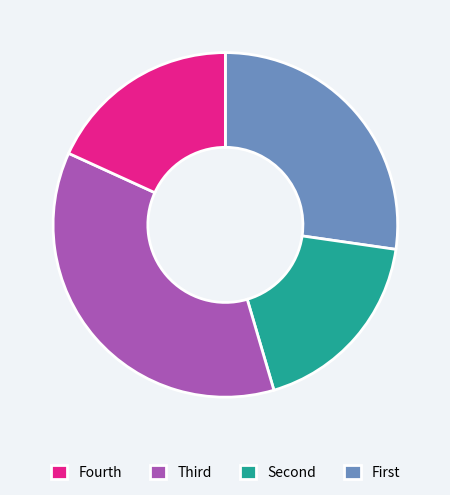

The Fourth slice represents 27% of the pie. True or false?

True